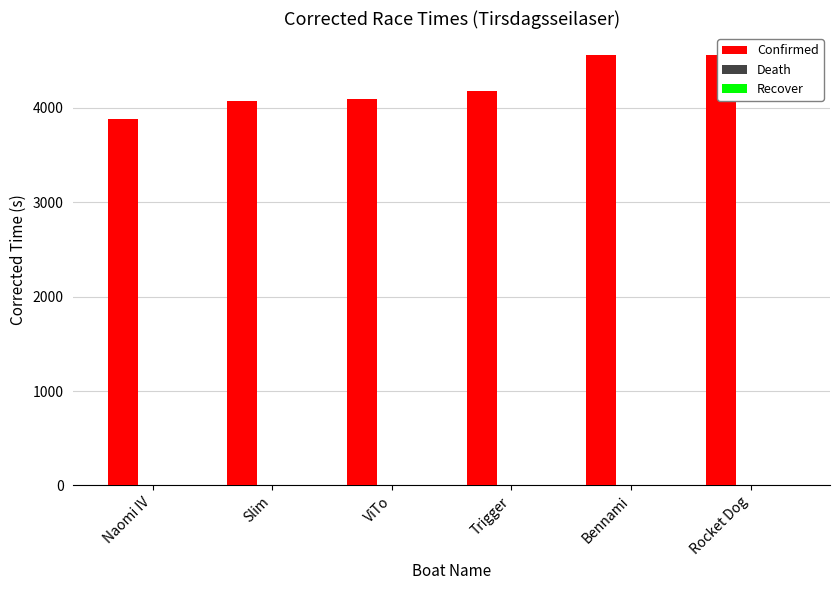

List the labels in order of Recover value, largest first.

Naomi IV, Slim, ViTo, Trigger, Bennami, Rocket Dog